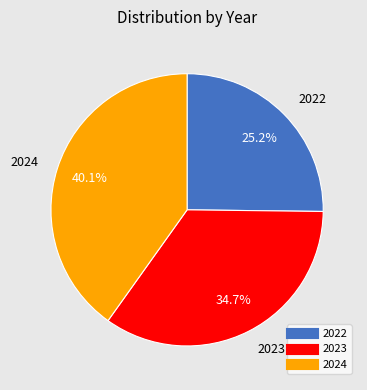

Is it true that 2022 is 40% of the pie?

False